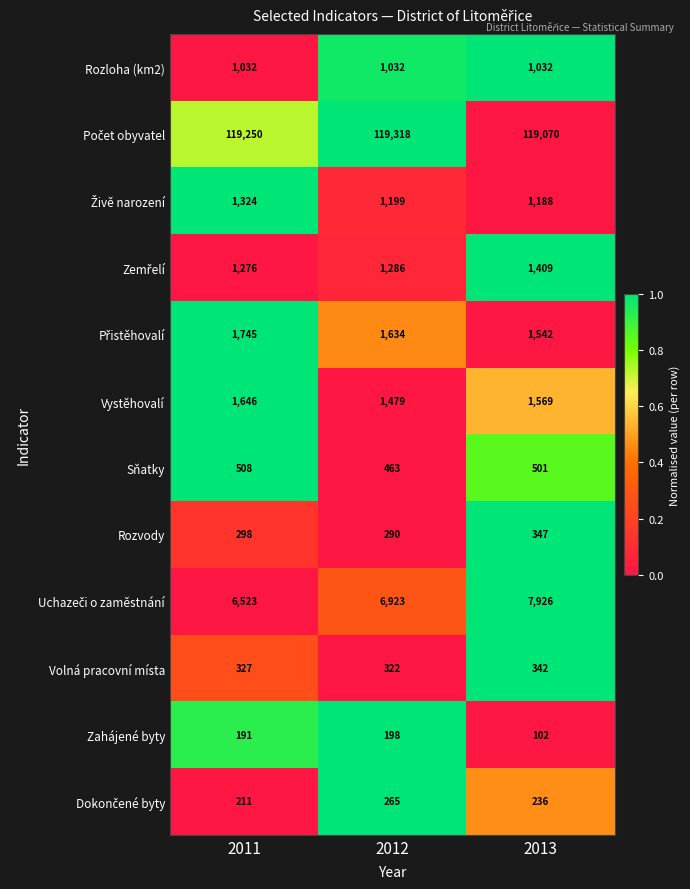

What is the maximum value shown in the chart?

119318